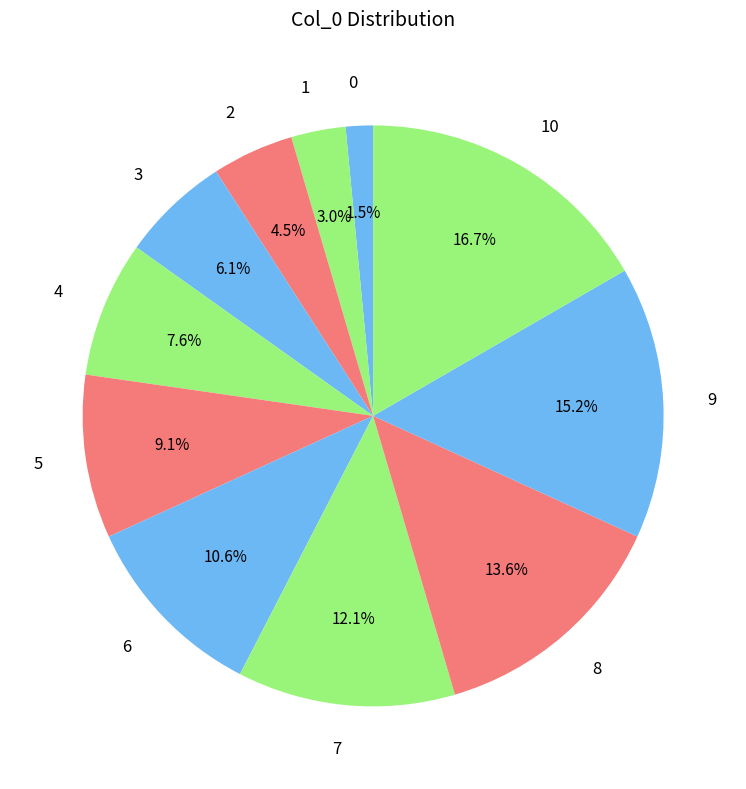

Is it true that 10 is 17% of the pie?

True